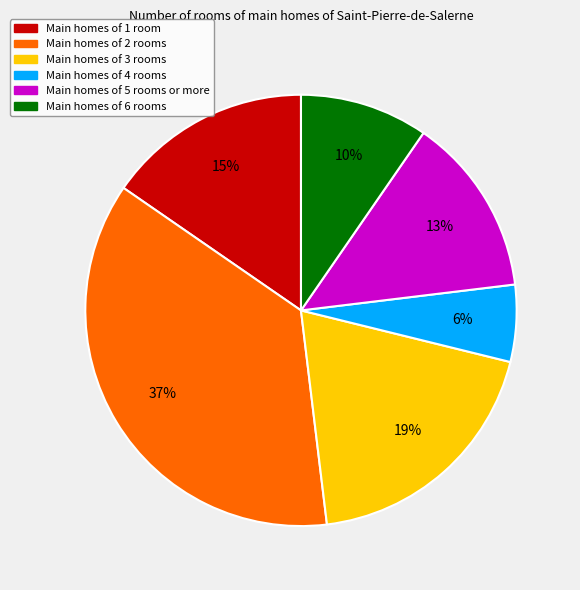

Is there any slice that represents more than half of the pie?

No